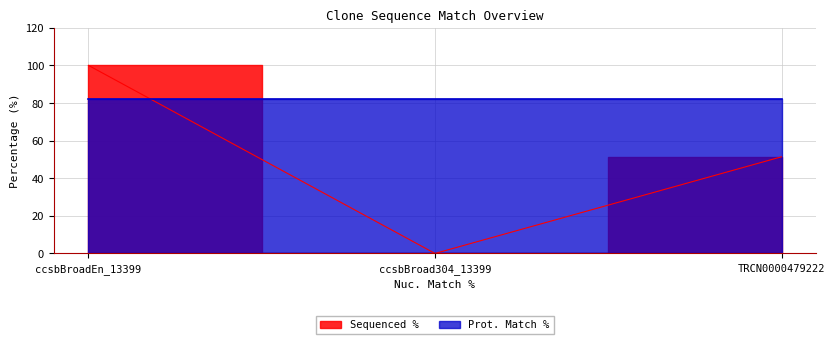

Is it true that the value at TRCN0000479222 is 51.4?

True